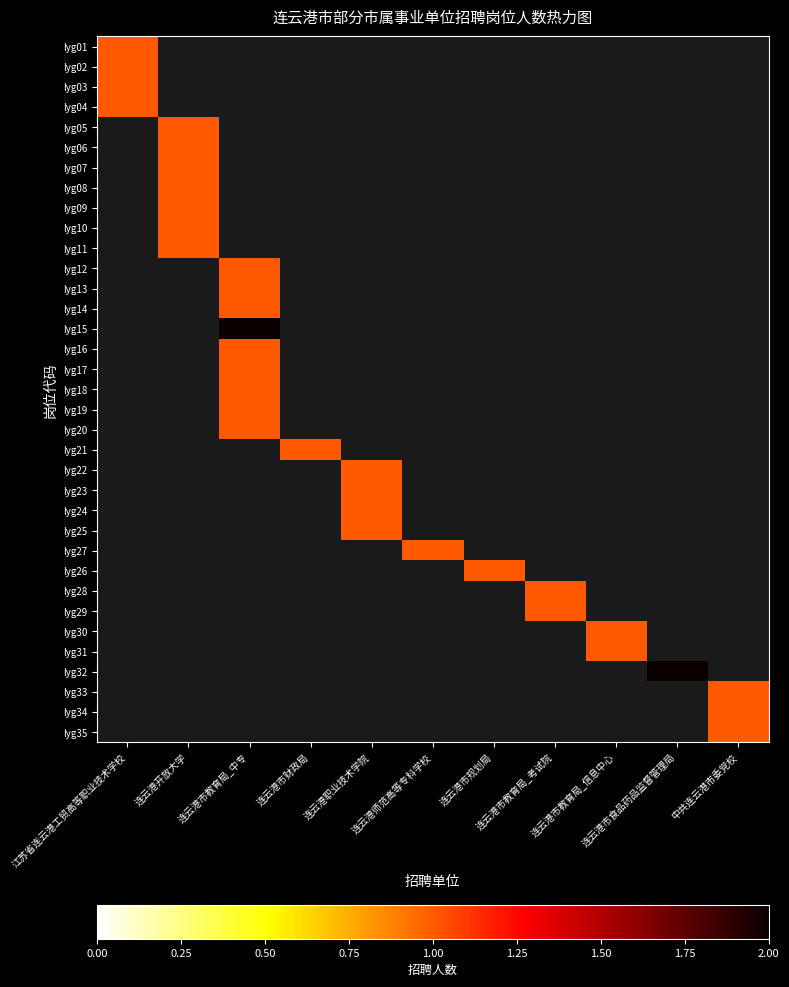

Where is lyg02 nearest to the value 1?

江苏省连云港工贸高等职业技术学校